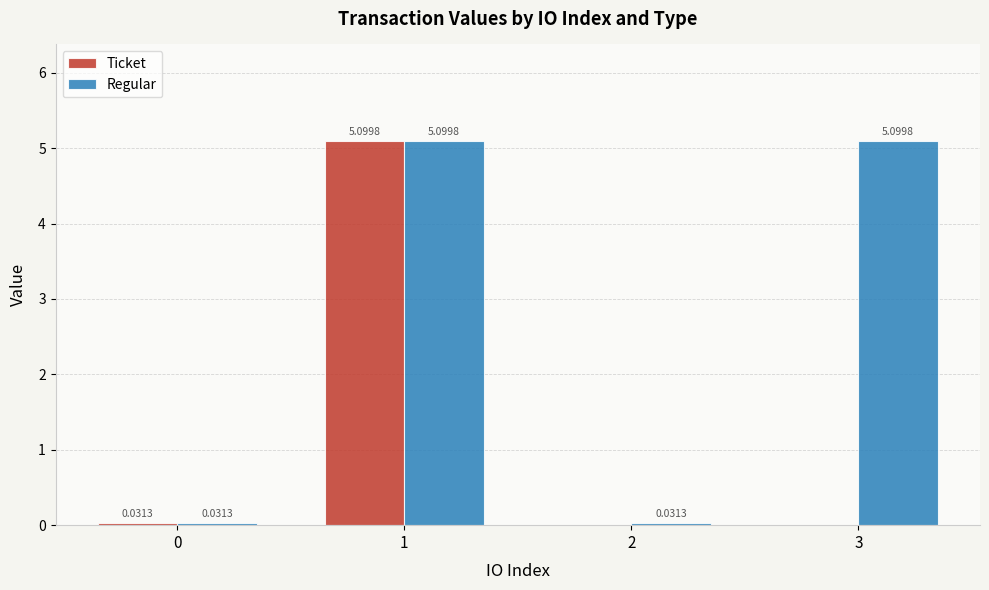

Is it true that Ticket equals 0.0 at 2?

True